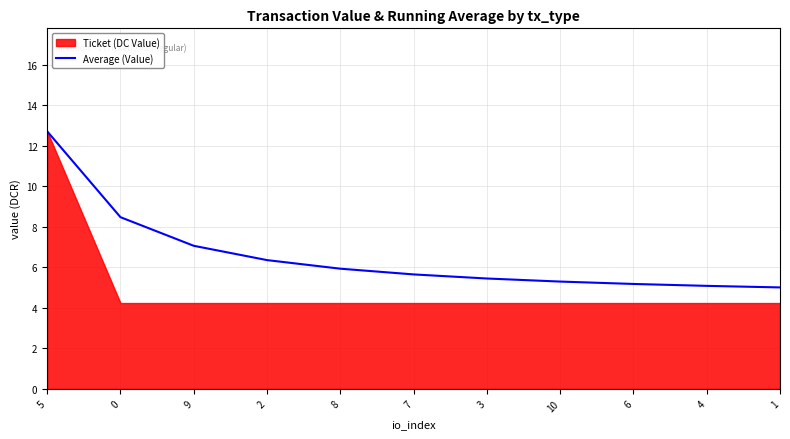

The value of Average (Value) at 0 is 8.5. True or false?

True